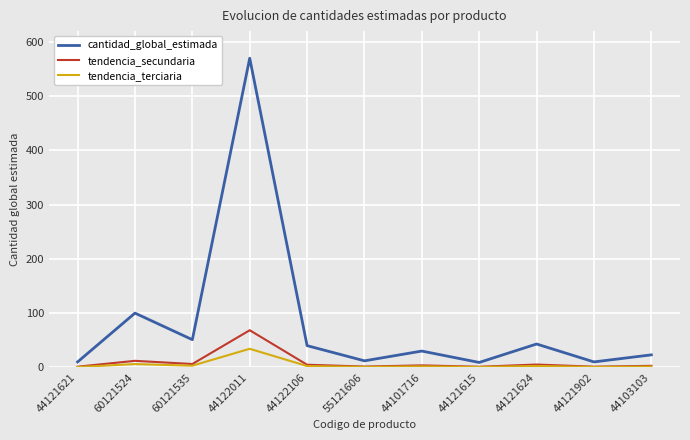

True or false: tendencia_secundaria has a value of 1.2 at 44121621.

True